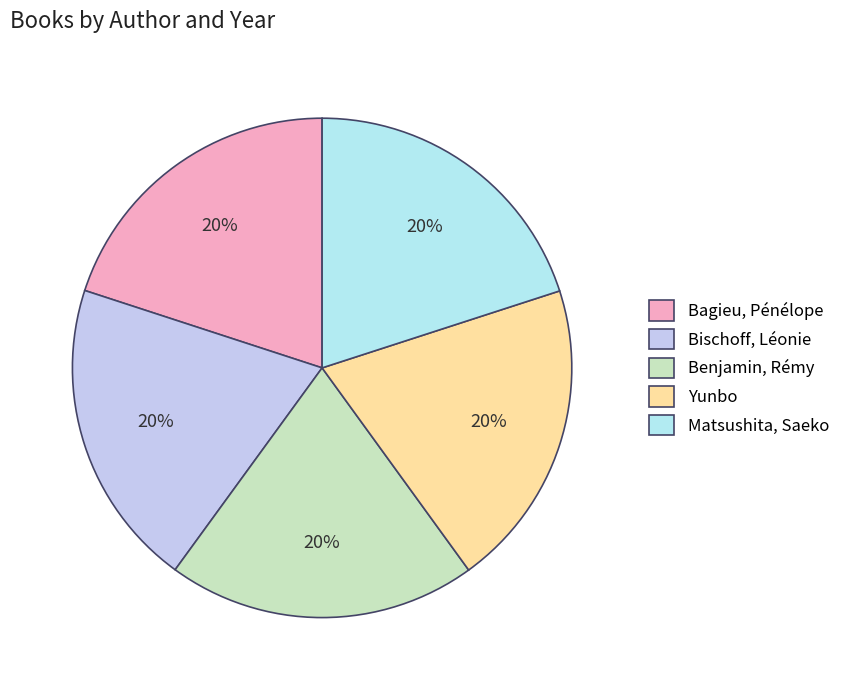

What percentage is the Matsushita, Saeko slice, to the nearest percent?

20%